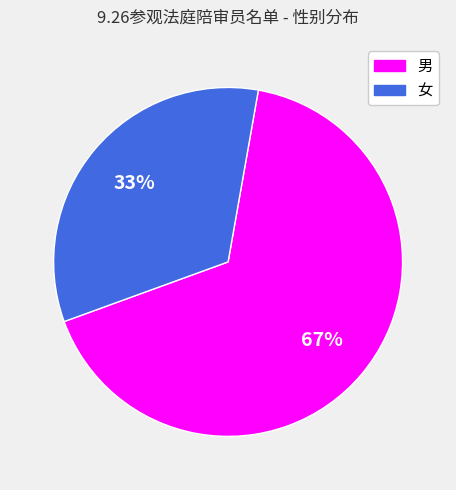

What percentage is the 男 slice, to the nearest percent?

67%